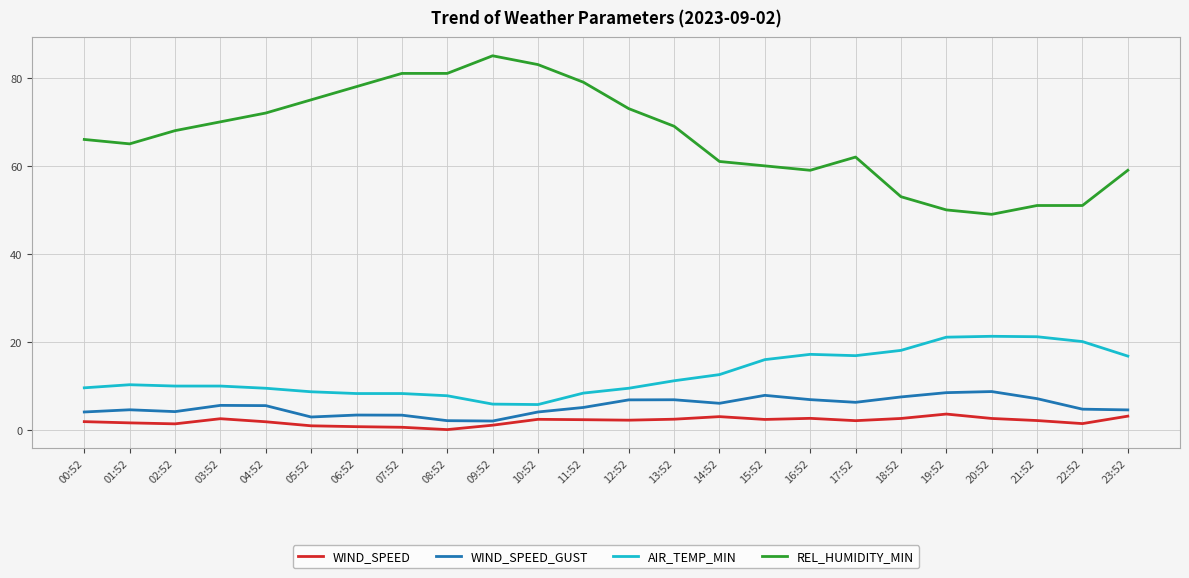

What is the greatest value displayed?

85.0